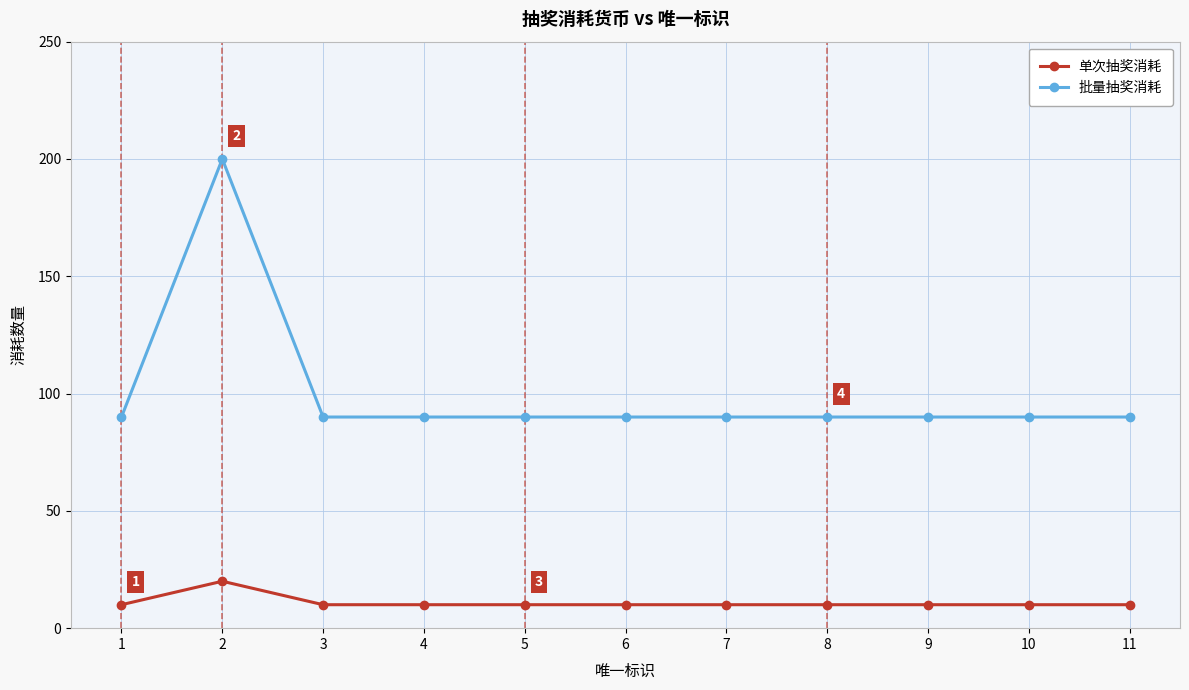

Reading right to left, extract all data points from this chart.

单次抽奖消耗: 10	10	10	10	10	10	10	10	10	20	10
批量抽奖消耗: 90	90	90	90	90	90	90	90	90	200	90